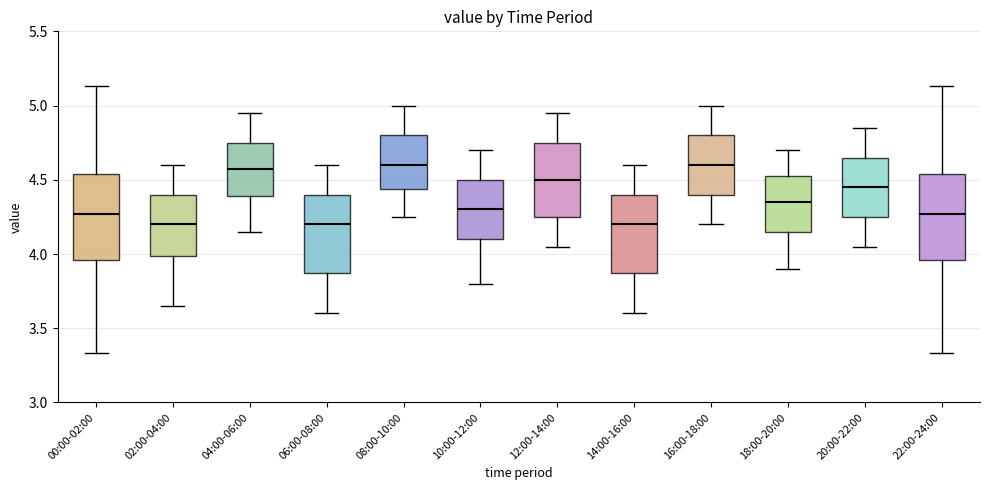

Reading left to right, transcribe this box plot: for each box, give where its median line is, the range the box spans, and where its two whiskers end, as read against the y-axis. The values are not printed on the chart, so give them approximately, as read against the axis.

00:00-02:00: median 4.25, box 3.95 to 4.55, whiskers 3.35 to 5.15
02:00-04:00: median 4.20, box 4.00 to 4.40, whiskers 3.65 to 4.60
04:00-06:00: median 4.60, box 4.40 to 4.75, whiskers 4.15 to 4.95
06:00-08:00: median 4.20, box 3.90 to 4.40, whiskers 3.60 to 4.60
08:00-10:00: median 4.60, box 4.45 to 4.80, whiskers 4.25 to 5.00
10:00-12:00: median 4.30, box 4.10 to 4.50, whiskers 3.80 to 4.70
12:00-14:00: median 4.50, box 4.25 to 4.75, whiskers 4.05 to 4.95
14:00-16:00: median 4.20, box 3.90 to 4.40, whiskers 3.60 to 4.60
16:00-18:00: median 4.60, box 4.40 to 4.80, whiskers 4.20 to 5.00
18:00-20:00: median 4.35, box 4.15 to 4.55, whiskers 3.90 to 4.70
20:00-22:00: median 4.45, box 4.25 to 4.65, whiskers 4.05 to 4.85
22:00-24:00: median 4.25, box 3.95 to 4.55, whiskers 3.35 to 5.15